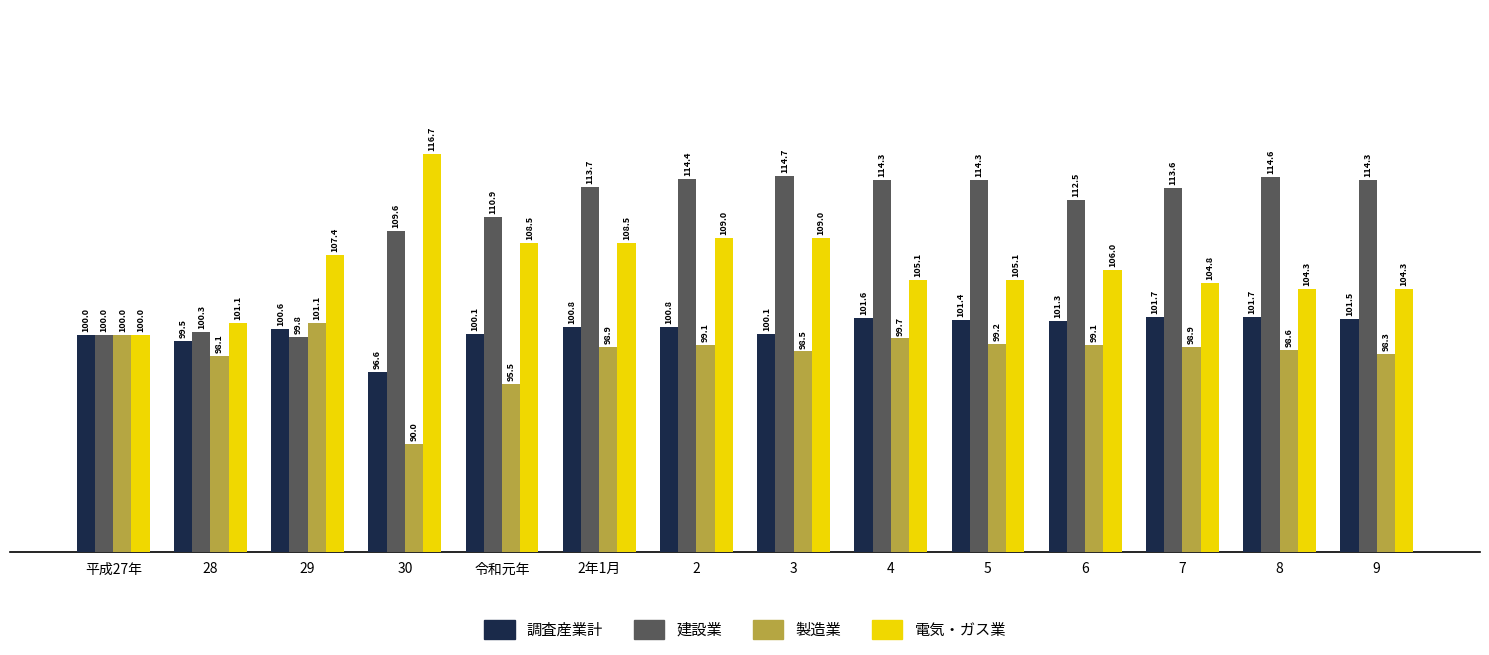

At which category is the sum across all series the highest?

2